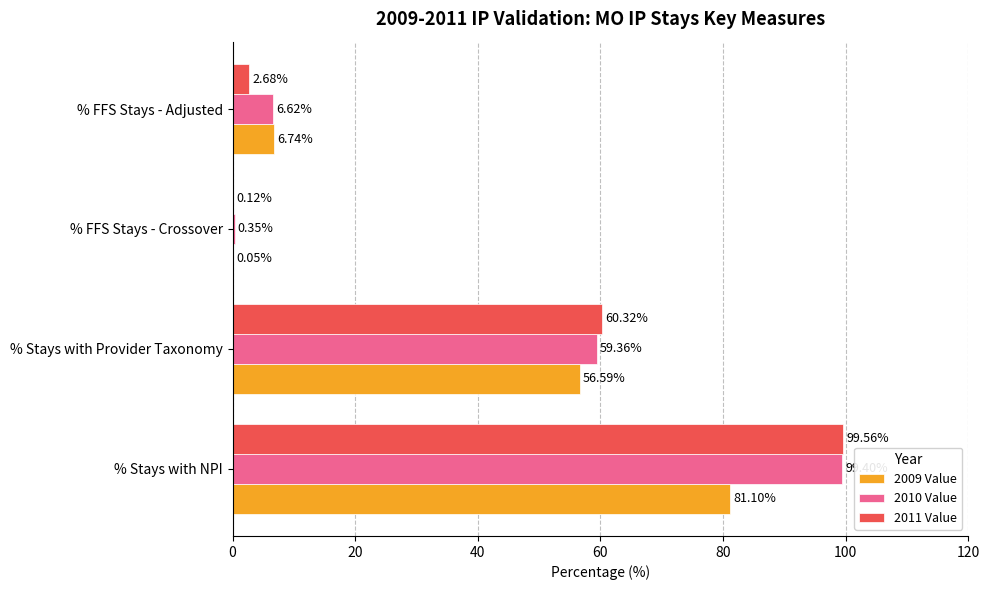

Which label corresponds to the largest value in the chart?

% Stays with NPI